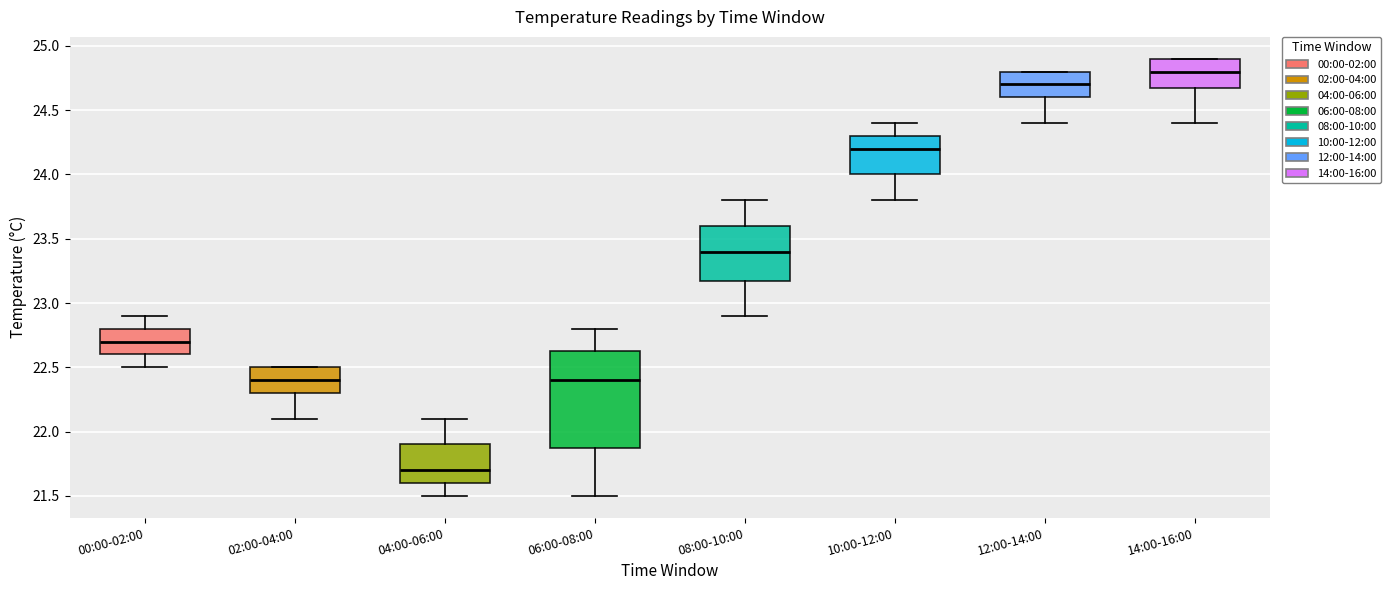

Comparing the boxes themselves (not the whiskers), which one is the tallest?

06:00-08:00